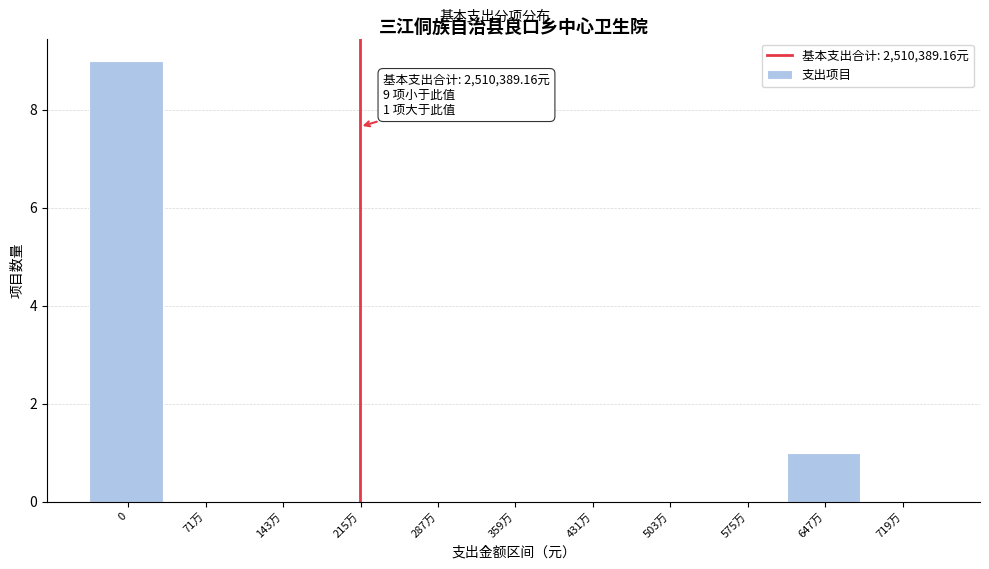

Reading right to left, transcribe all the data shown in this chart.

719万=0	647万=1	575万=0	503万=0	431万=0	359万=0	287万=0	215万=0	143万=0	71万=0	0=9